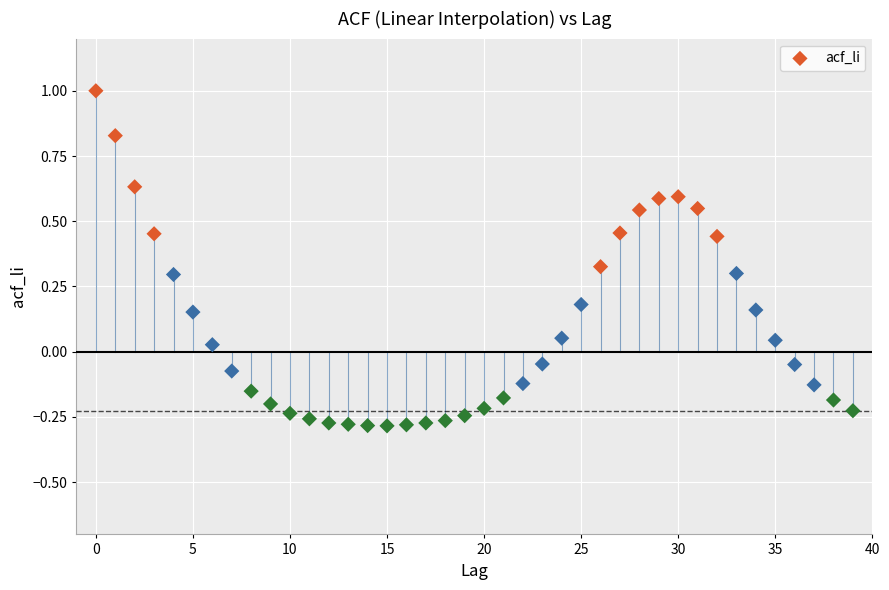

What is the range of Y values (max minus min)?

1.3